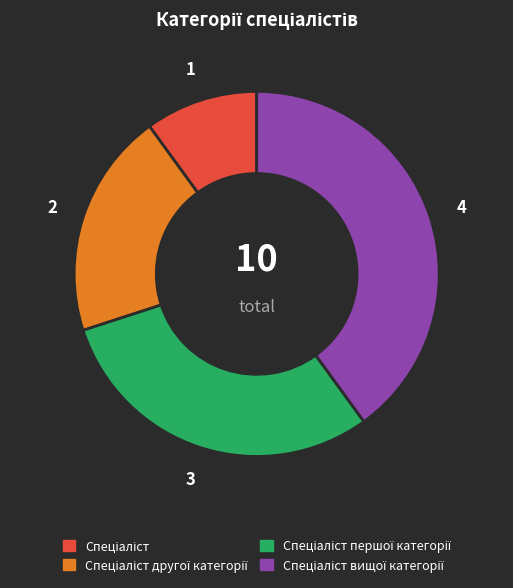

How many slices are in this pie chart?

4